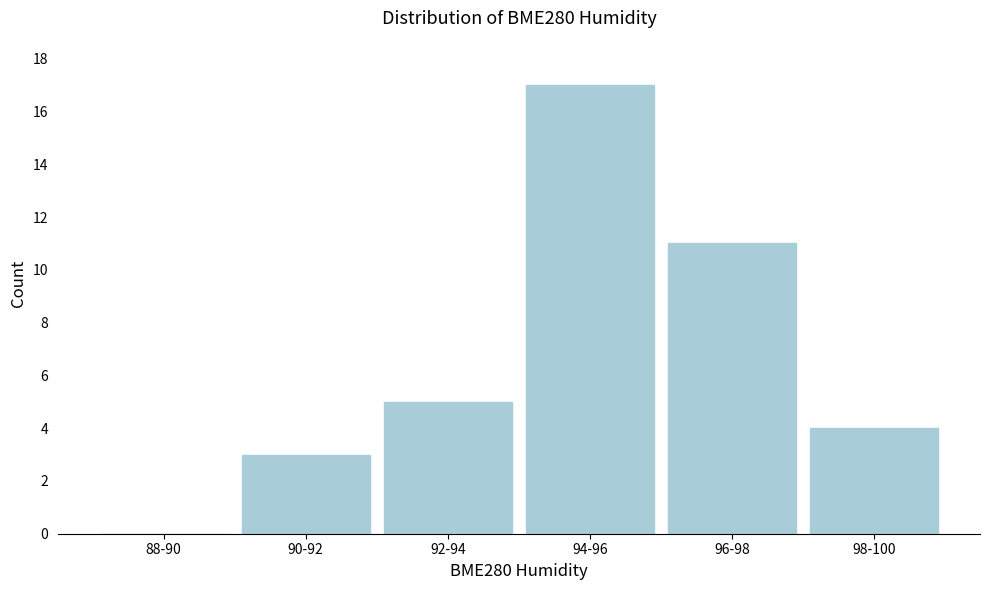

Reading left to right, extract all data points from this chart.

88-90=0	90-92=3	92-94=5	94-96=17	96-98=11	98-100=4